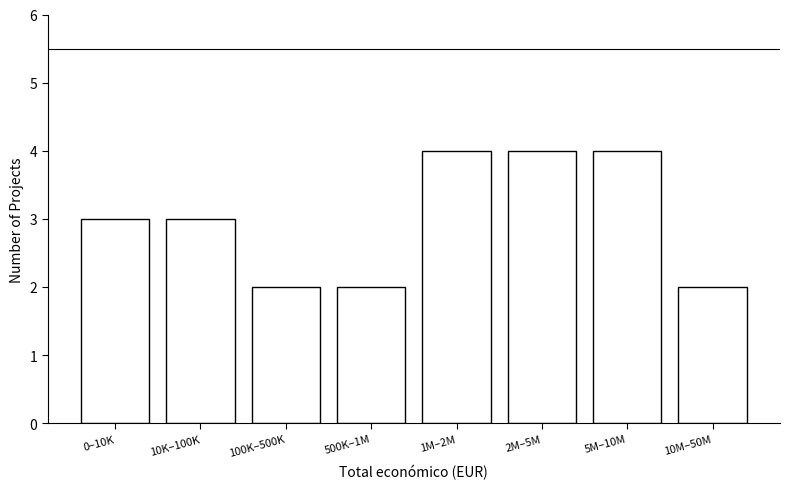

Reading left to right, extract all data points from this chart.

0–10K=3	10K–100K=3	100K–500K=2	500K–1M=2	1M–2M=4	2M–5M=4	5M–10M=4	10M–50M=2